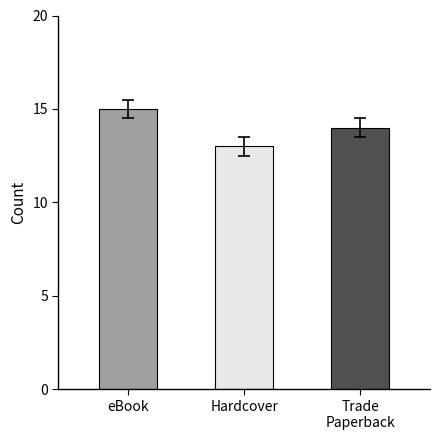

True or false: the data shows 22 at Hardcover.

False